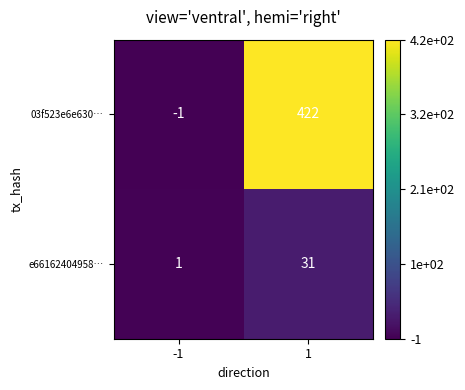

Reading left to right, list all the values displayed in this chart.

03f523e6e630…: -1	422
e66162404958…: 1	31